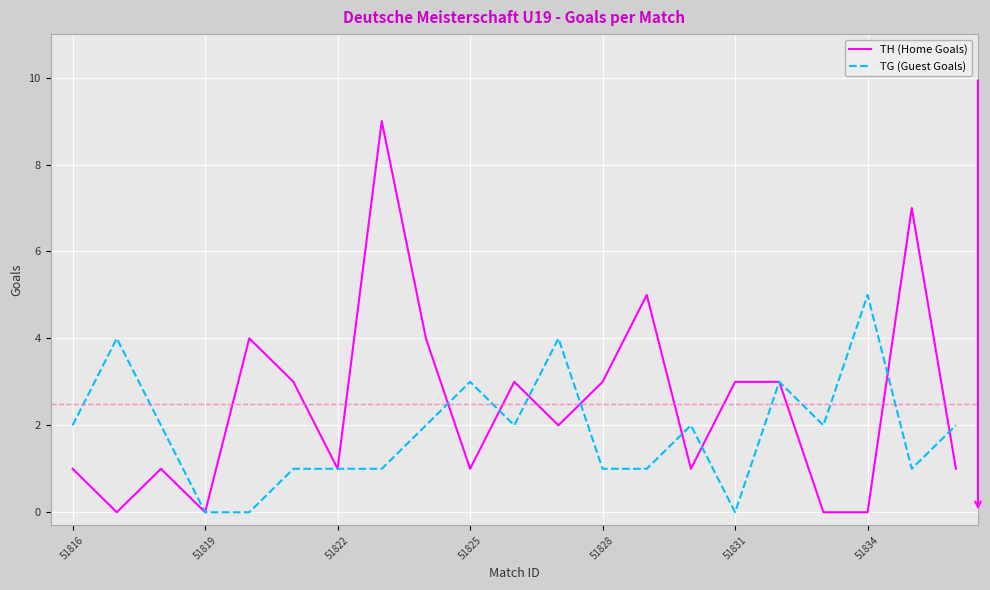

Which series has the largest range (max minus min)?

TH (Home Goals)